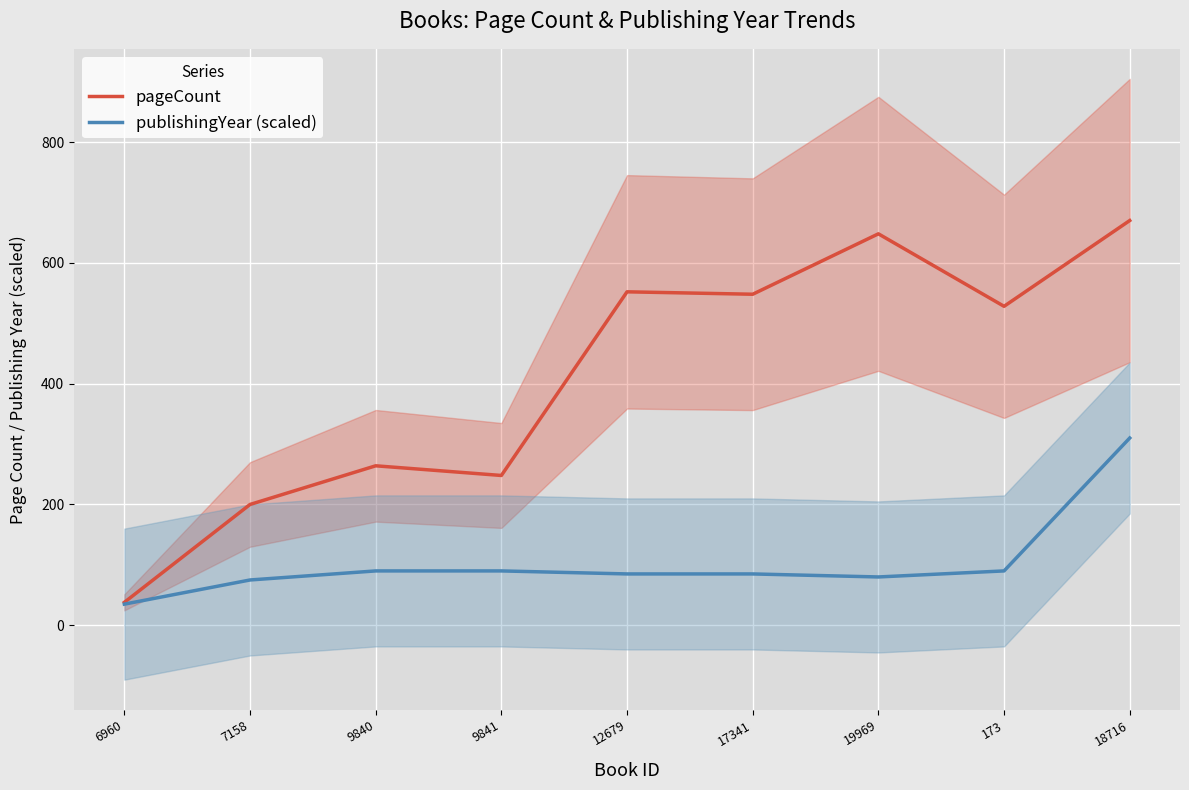

Count the number of data series in this chart.

2